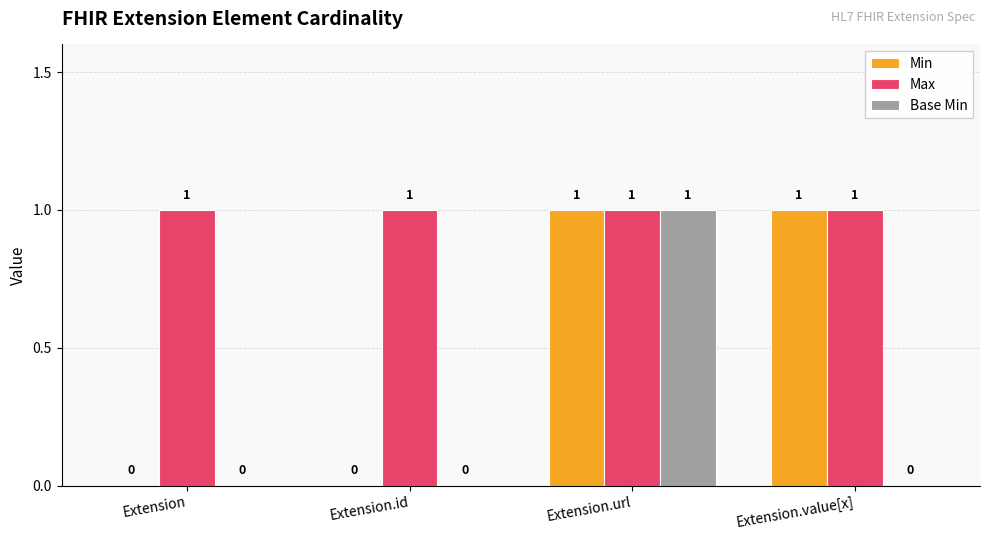

Is the value of Max at Extension greater than the value of Base Min at Extension.id?

Yes